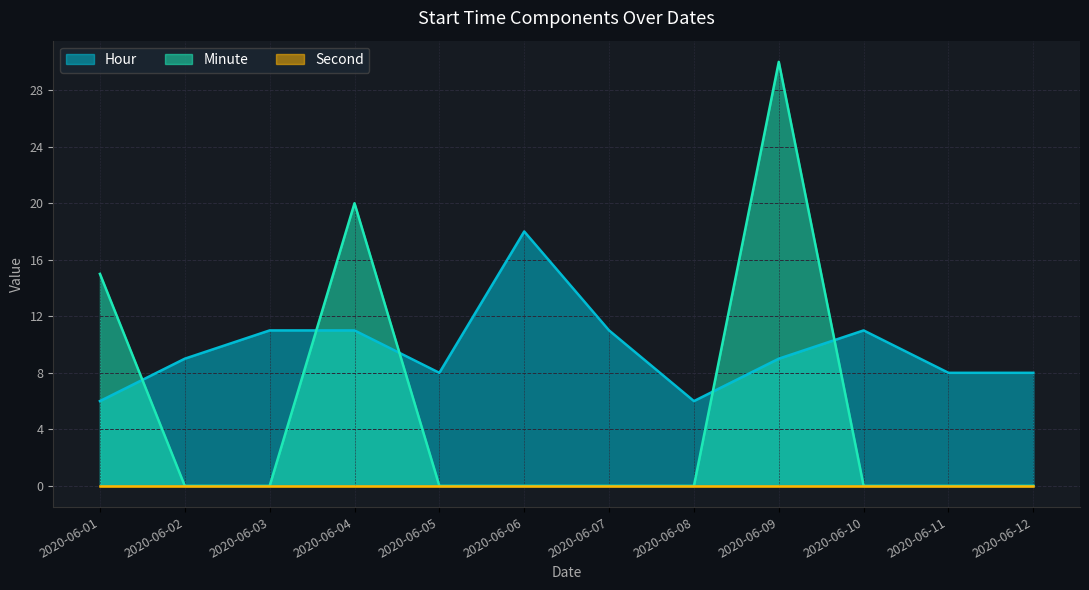

Which label corresponds to the largest value in the chart?

2020-06-09